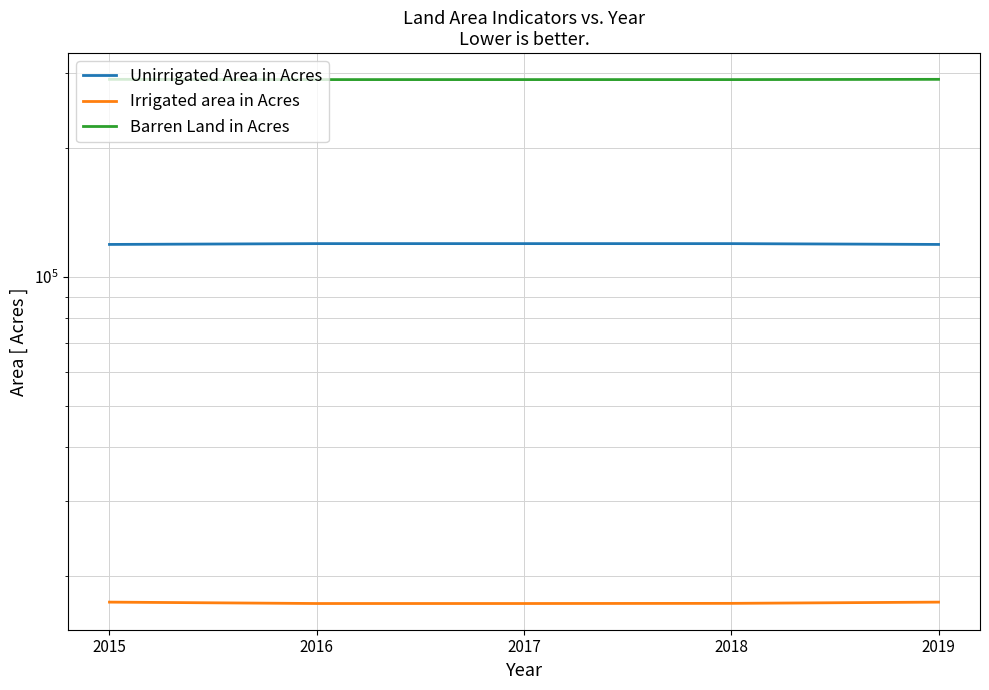

What is the total value across all series at 2017?

425920